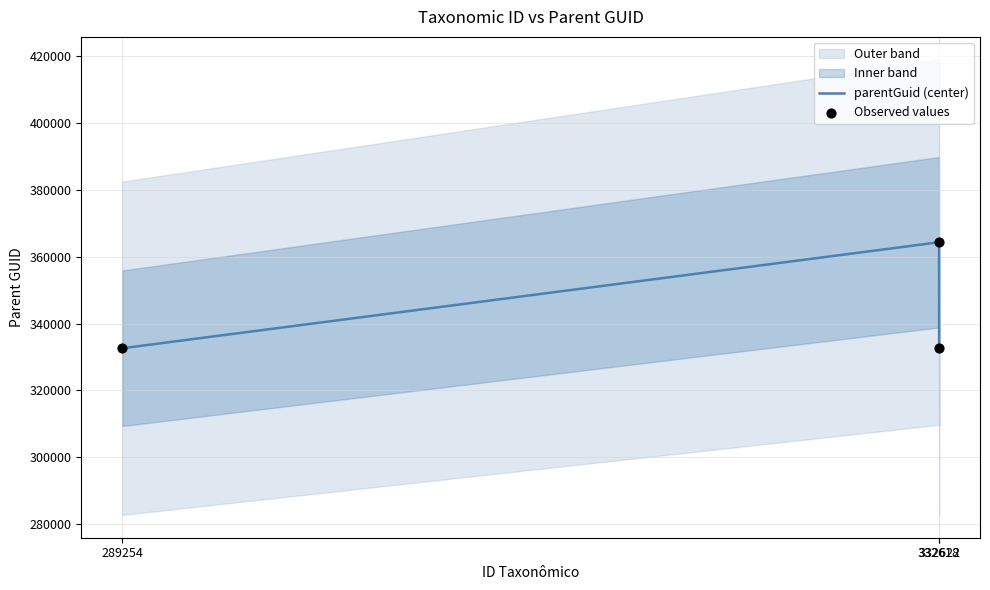

Which series reaches the minimum Y coordinate?

parentGuid (center)